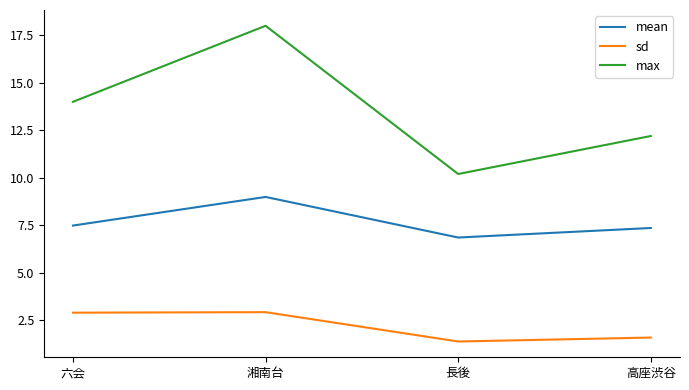

Is it true that mean equals 9.0 at 湘南台?

True